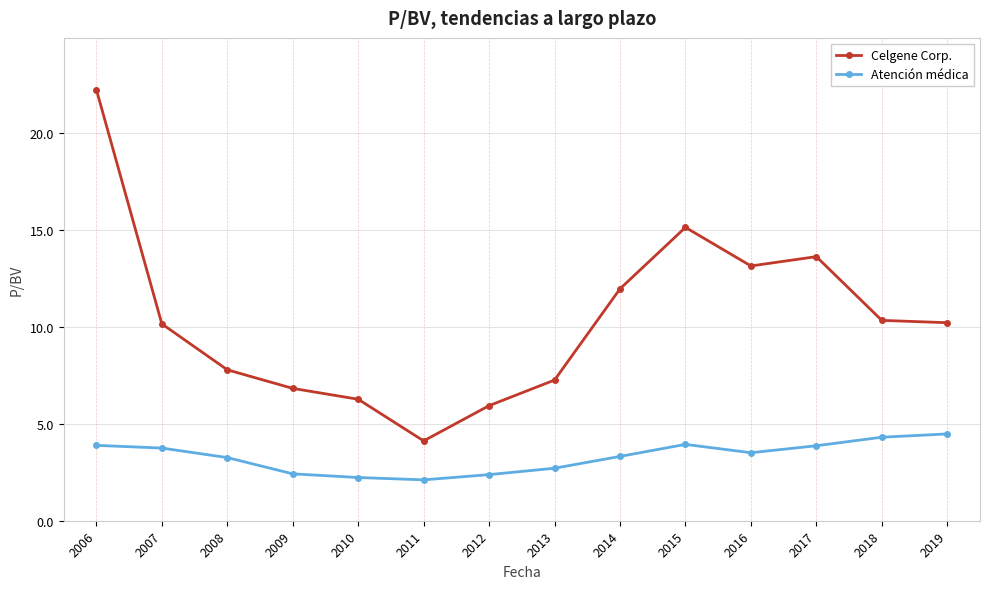

True or false: Celgene Corp. and Atención médica cross at least once.

False